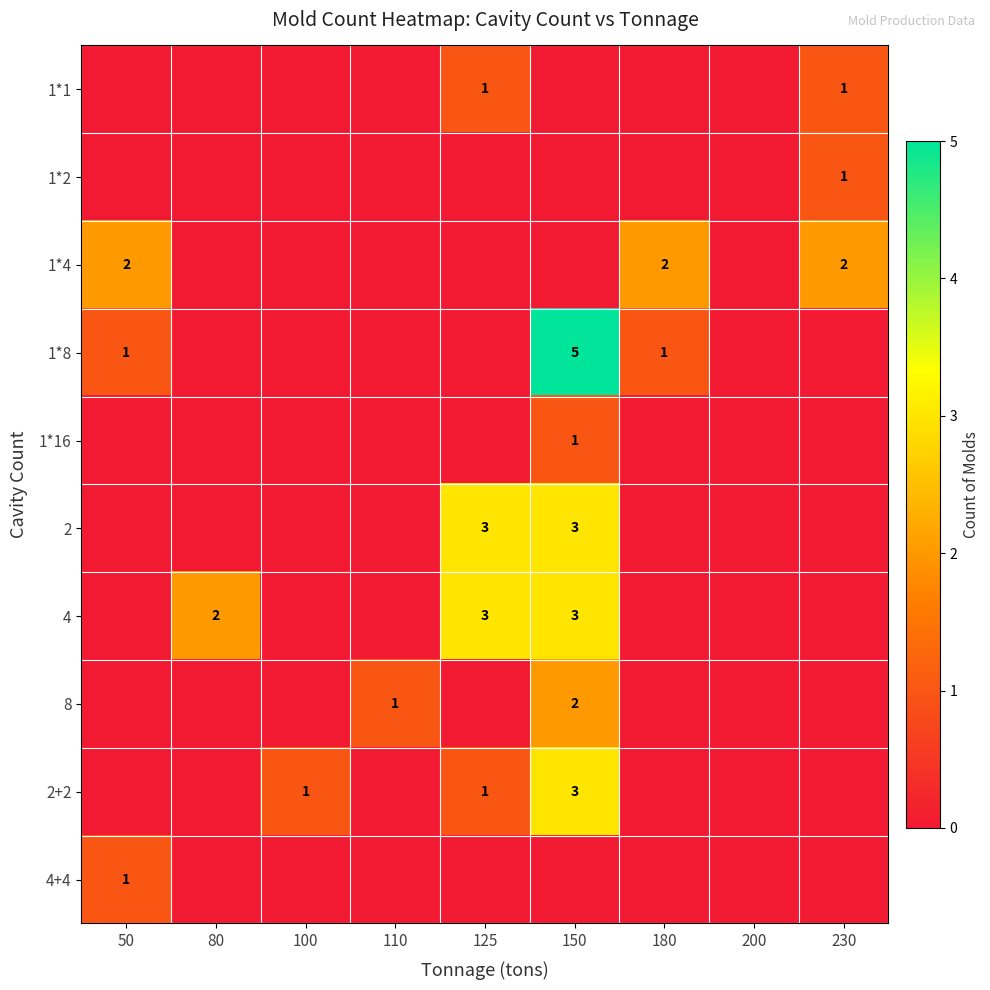

What is the spread (max minus min) of values at 100?

1